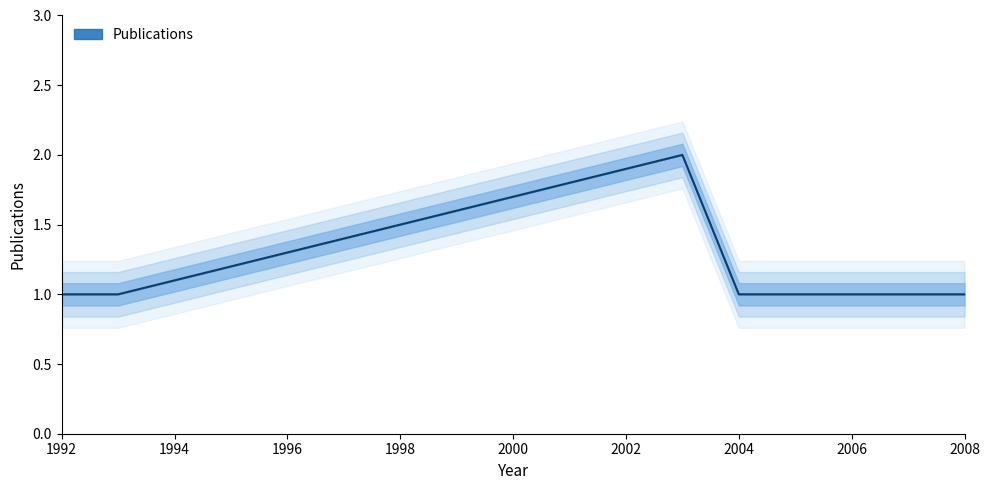

Where is the first local maximum?

2003